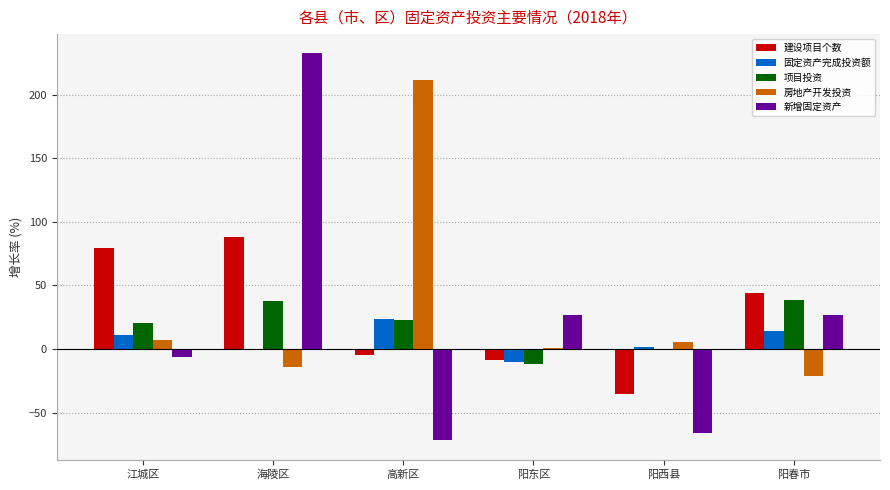

What is the greatest value displayed?

232.3